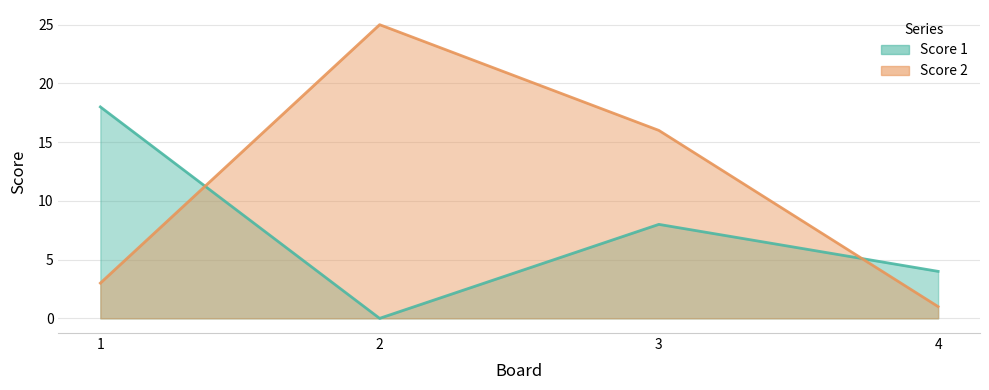

Where is Score 2 nearest to the value 13?

3